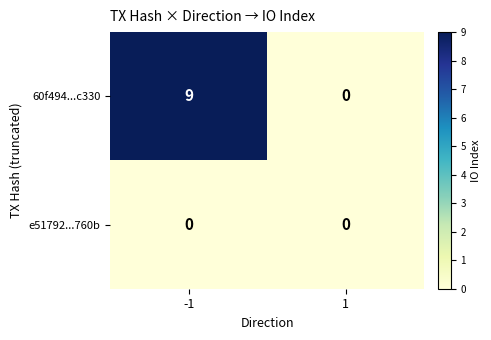

Which series changed the most between -1 and 1?

60f494...c330